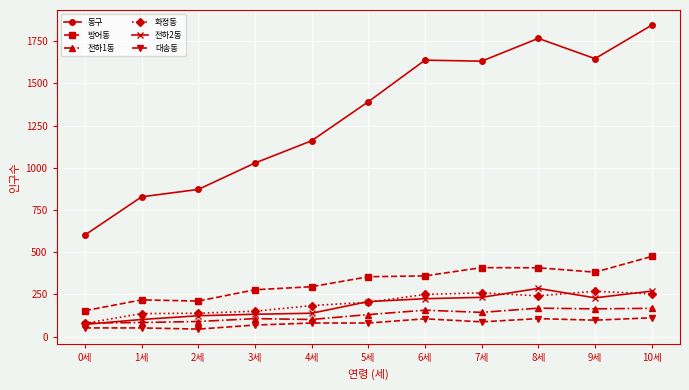

What is the value of the 전하2동 point at the 1st from the left?

73